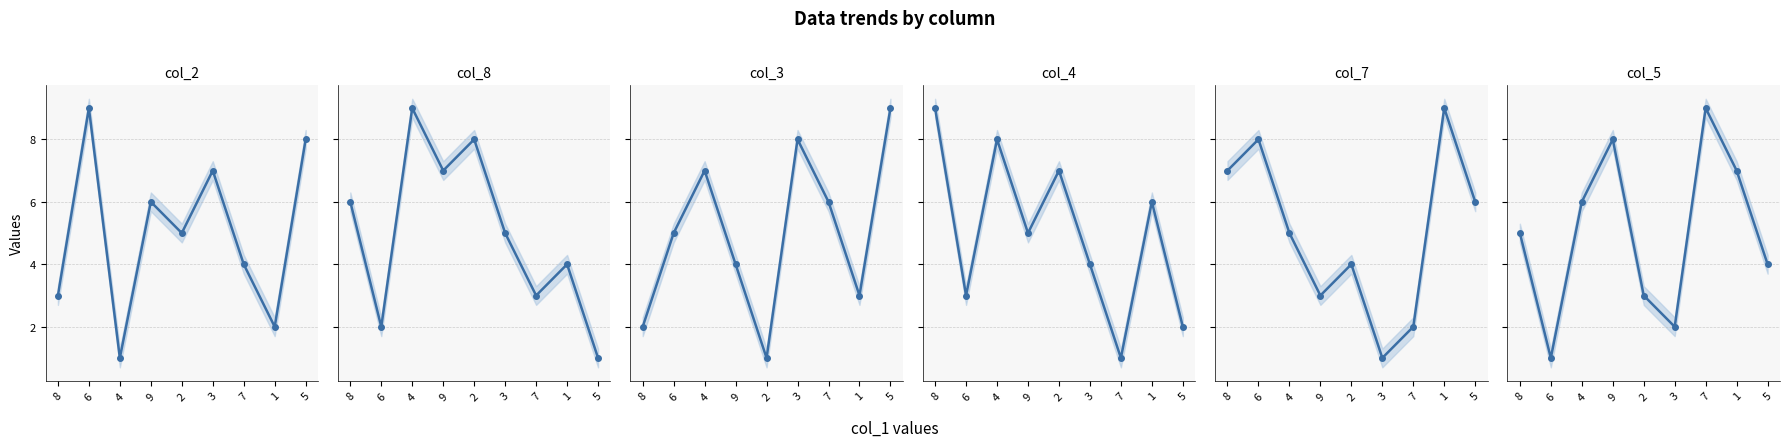

What is the label of the 9th point from the right?

8